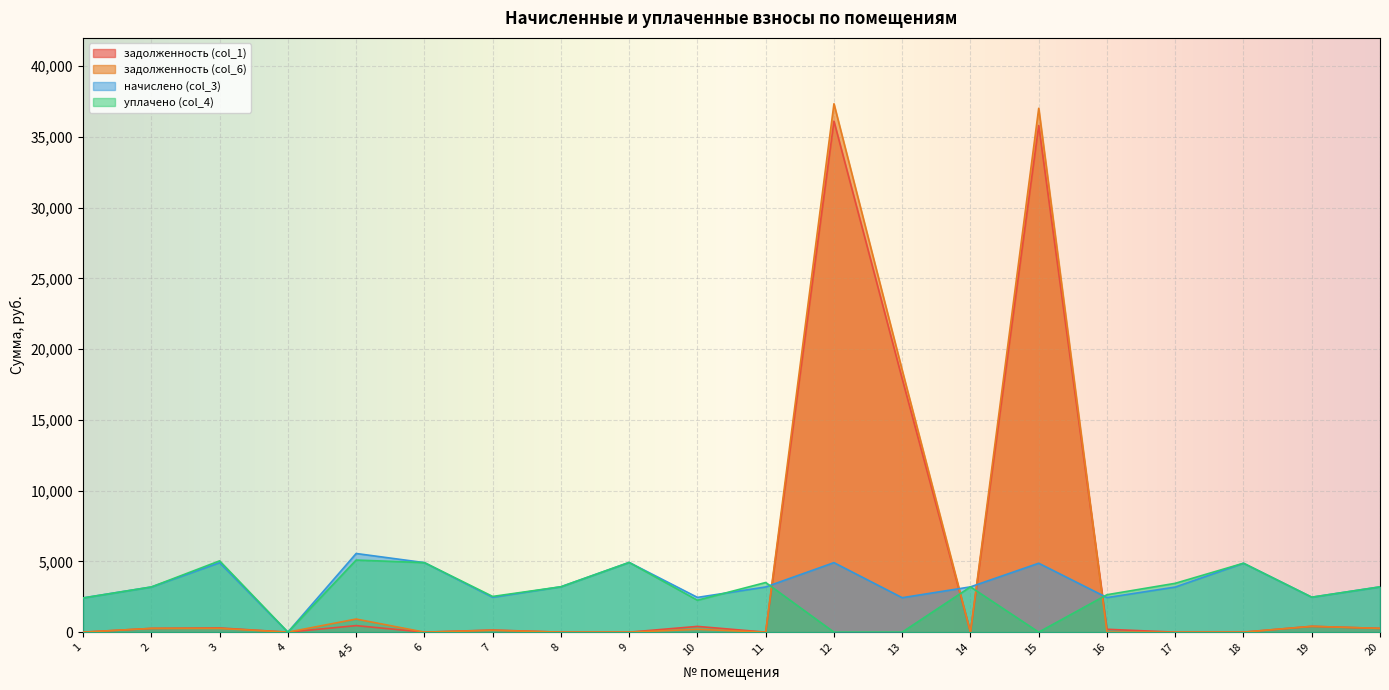

In начислено (col_3), how many points are lower than both neighbors (excluding endpoints)?

6